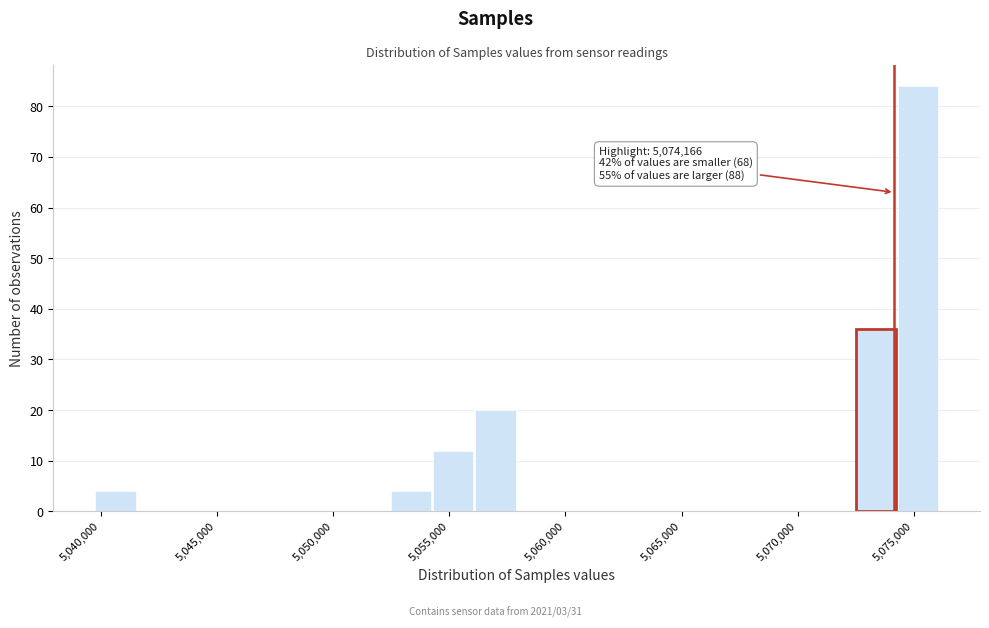

Around what value on the x-axis is the tallest bar? Give the approximate position of its centre, as read against the axis.

5075000